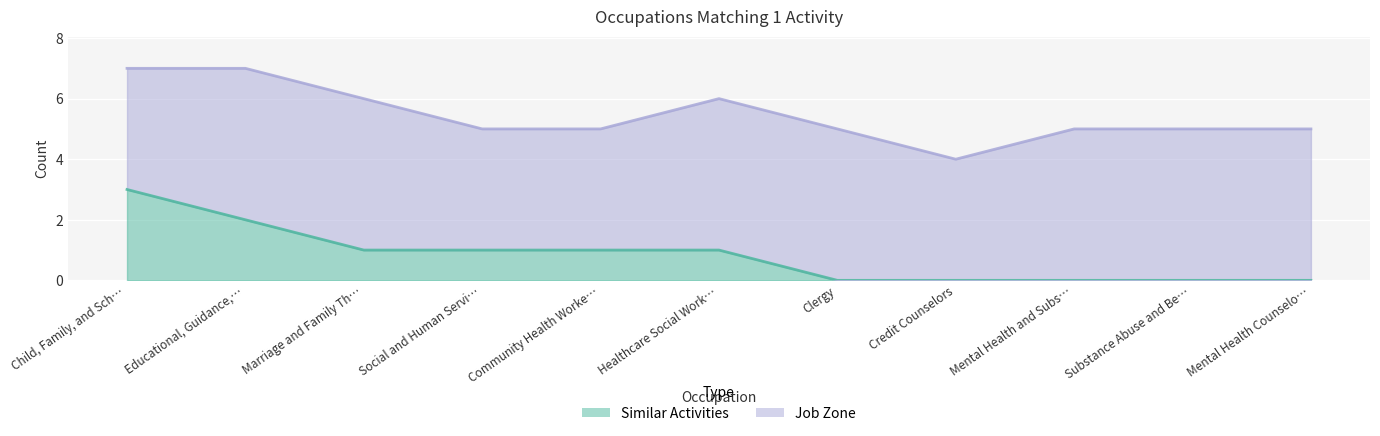

What is the label of the 4th point from the left?

Social and Human Servi…